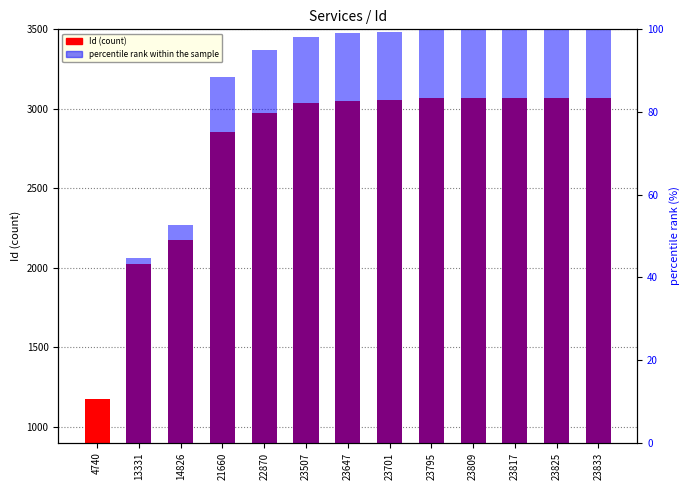

What is the value of the Id (count) bar at the 13th from the left?

3071.0